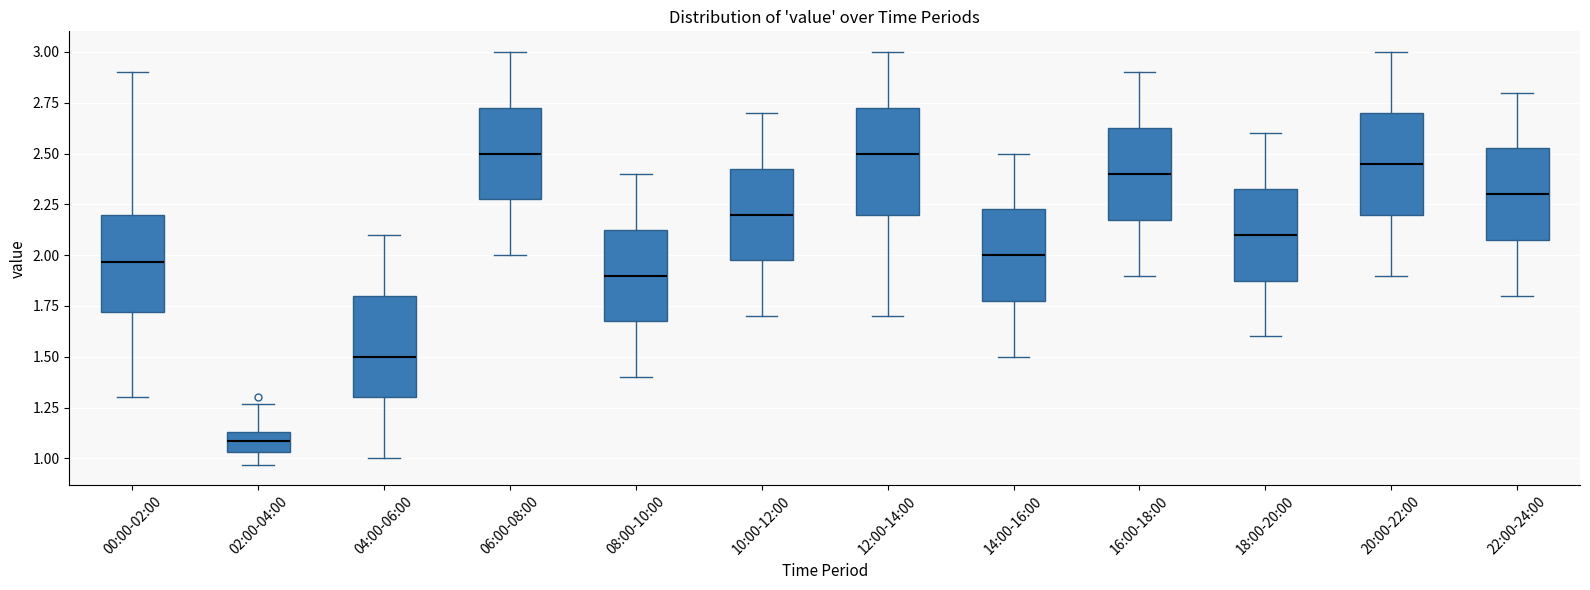

Reading left to right, read every box against the y-axis: the position of its median line, the range the box covers, and the ends of its whiskers. The values are not printed on the chart, so give them approximately, as read against the axis.

00:00-02:00: median 1.95, box 1.70 to 2.20, whiskers 1.30 to 2.90
02:00-04:00: median 1.10, box 1.05 to 1.15, whiskers 0.95 to 1.25
04:00-06:00: median 1.50, box 1.30 to 1.80, whiskers 1.00 to 2.10
06:00-08:00: median 2.50, box 2.30 to 2.75, whiskers 2.00 to 3.00
08:00-10:00: median 1.90, box 1.70 to 2.15, whiskers 1.40 to 2.40
10:00-12:00: median 2.20, box 2.00 to 2.45, whiskers 1.70 to 2.70
12:00-14:00: median 2.50, box 2.20 to 2.75, whiskers 1.70 to 3.00
14:00-16:00: median 2.00, box 1.80 to 2.25, whiskers 1.50 to 2.50
16:00-18:00: median 2.40, box 2.20 to 2.65, whiskers 1.90 to 2.90
18:00-20:00: median 2.10, box 1.90 to 2.35, whiskers 1.60 to 2.60
20:00-22:00: median 2.45, box 2.20 to 2.70, whiskers 1.90 to 3.00
22:00-24:00: median 2.30, box 2.10 to 2.55, whiskers 1.80 to 2.80